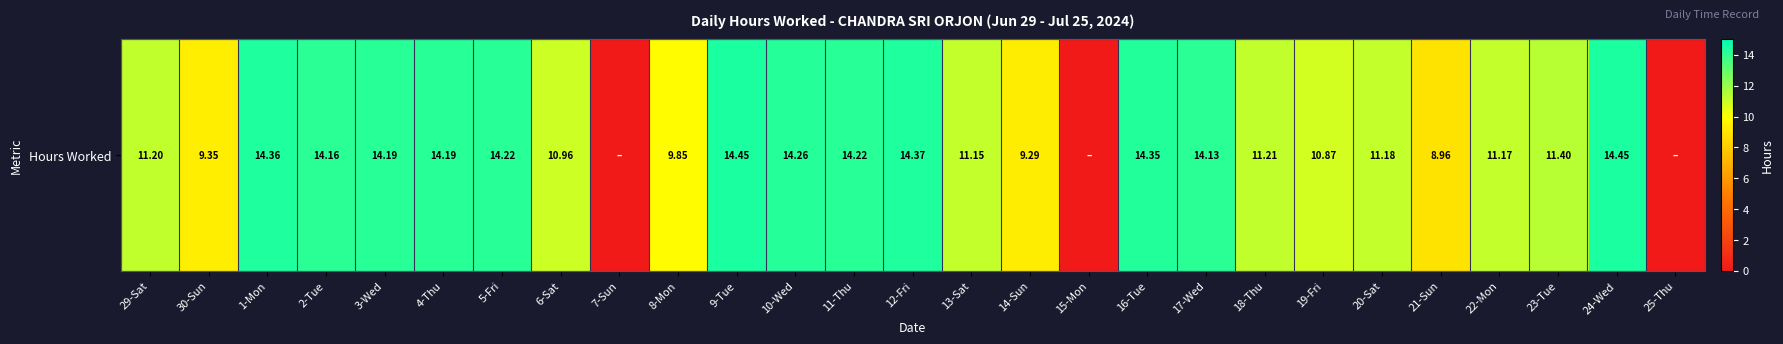

True or false: the data shows 9.3 at 30-Sun.

True